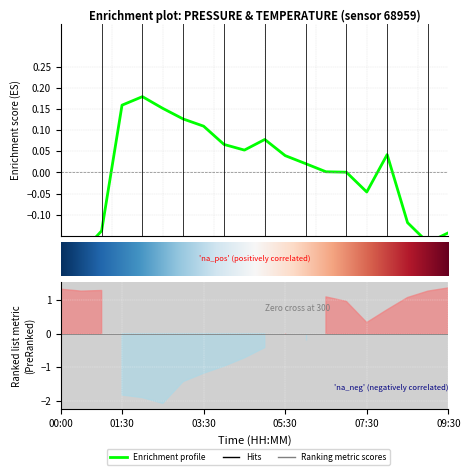

List the labels in order of value, smallest first.

00:00, 00:30, 09:00, 09:30, 01:00, 08:30, 07:30, 07:00, 06:30, 06:00, 05:30, 08:00, 04:30, 04:00, 05:00, 03:30, 03:00, 02:30, 01:30, 02:00